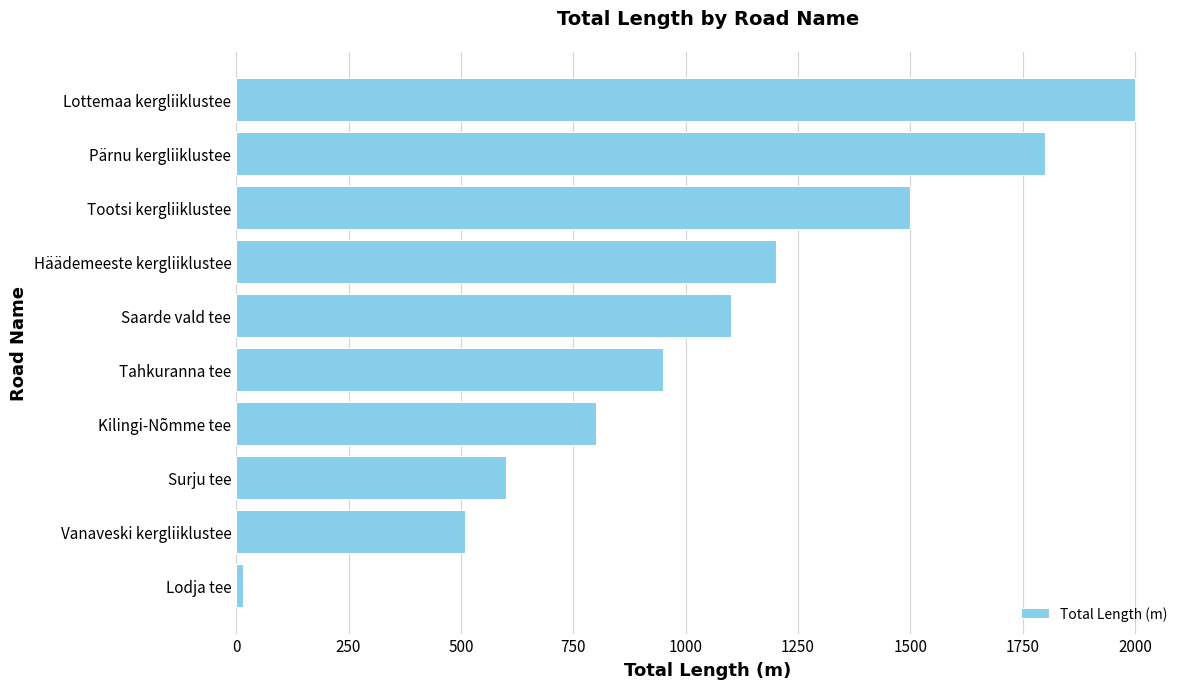

Are the bars horizontal?

Yes